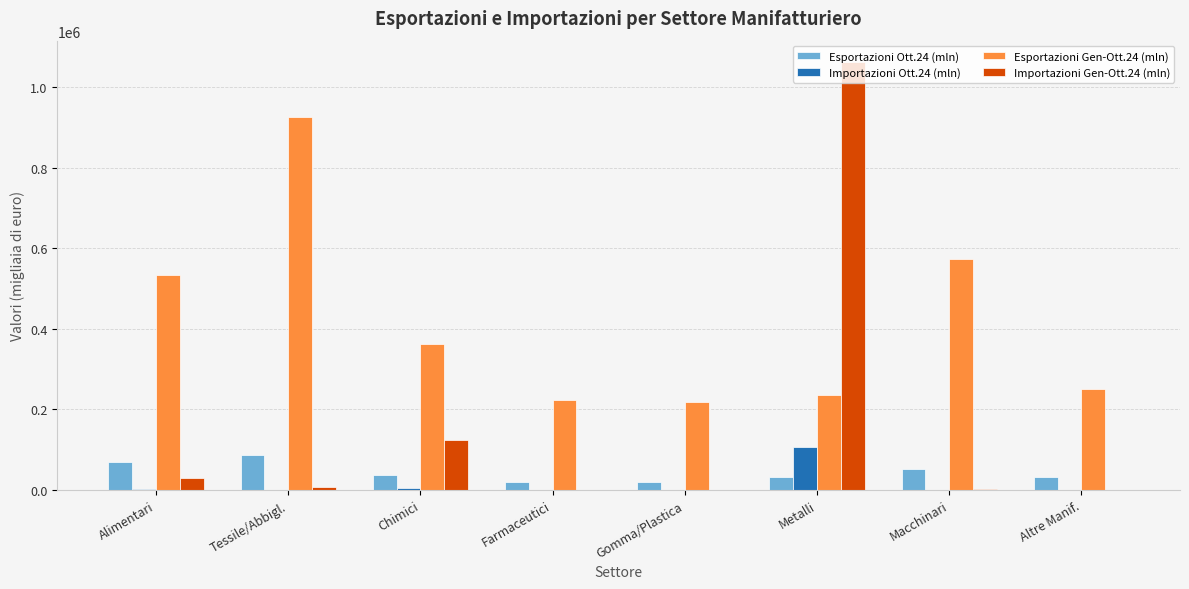

What is the total value across all series at Farmaceutici?

244894